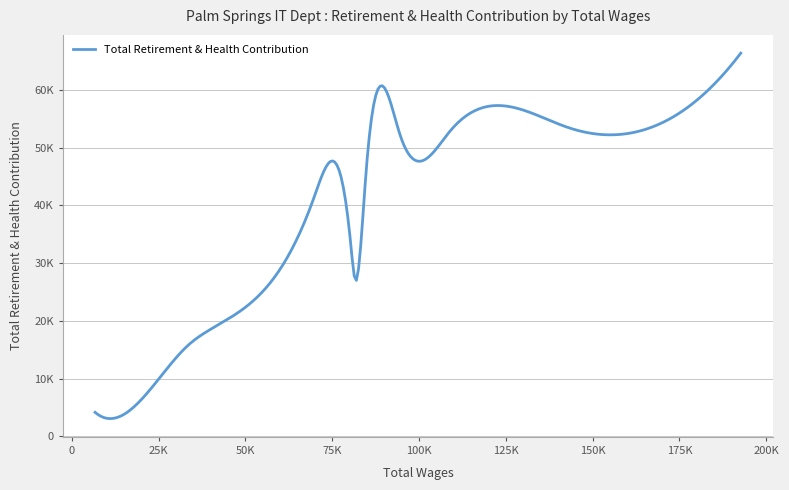

List the labels in order of value, largest first.

192657, 143135, 108885, 157617, 94575, 84700, 69768, 80310, 81609, 40598, 33159, 21813, 6712